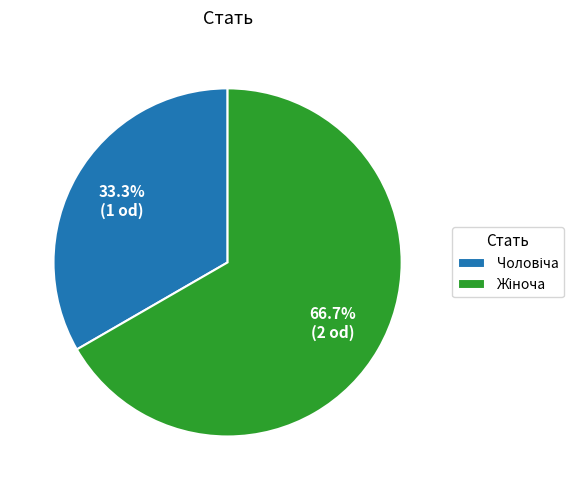

Does any single category account for the majority?

Yes